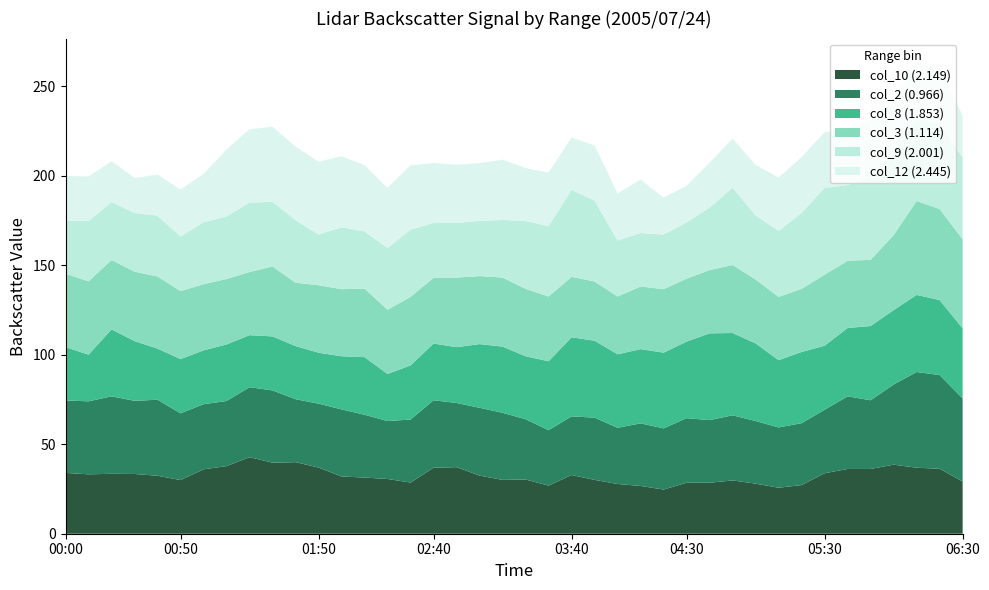

Reading left to right, list all the values displayed in this chart.

col_10 (2.149): 34.0	33.2	33.5	33.4	32.4	30.0	36.0	37.8	42.8	39.7	40.0	37.0	32.0	31.4	30.6	28.6	36.9	37.2	32.5	30.1	30.3	26.9	32.8	30.1	27.8	26.7	24.7	28.5	28.5	29.8	28.0	25.7	27.2	33.8	36.2	36.2	38.6	36.9	36.3	29.2
col_2 (0.966): 40.5	40.8	43.3	40.9	42.5	37.3	36.4	36.4	39.1	40.4	35.2	35.7	37.5	35.1	32.4	35.2	37.7	35.9	37.9	37.5	33.7	31.0	32.8	34.8	31.4	35.0	34.2	36.1	35.0	36.4	35.0	33.7	34.6	35.5	40.6	38.4	44.8	53.5	52.4	46.4
col_8 (1.853): 29.8	26.1	37.4	33.4	28.6	30.3	30.1	31.6	29.1	30.2	29.7	28.5	29.7	32.2	26.3	30.3	31.7	31.2	35.6	37.0	35.2	38.5	44.2	43.0	41.1	41.5	42.3	42.8	48.5	46.0	43.4	37.6	39.8	35.8	38.2	41.5	41.6	43.1	41.9	39.2
col_3 (1.114): 41.0	41.0	38.8	38.8	40.3	38.0	37.0	36.6	35.3	39.1	35.4	37.7	37.5	38.3	35.9	38.3	36.8	38.9	38.0	38.6	37.7	36.2	33.8	33.1	32.3	35.0	35.5	35.2	35.4	38.0	35.7	35.4	35.3	39.7	37.6	37.0	41.9	52.5	50.9	49.8
col_9 (2.001): 29.8	33.7	32.4	32.8	34.0	30.5	34.6	35.0	38.8	36.1	35.0	28.3	34.6	32.0	34.5	37.6	30.6	30.5	30.9	32.2	37.9	39.3	48.6	45.2	31.3	29.9	30.5	31.4	34.9	43.2	35.8	36.9	42.4	48.5	42.3	46.2	46.2	46.3	47.3	45.7
col_12 (2.445): 999.0	24.9	22.8	19.6	999.0	26.3	27.0	37.4	41.0	42.0	41.1	40.8	39.7	37.0	33.6	35.9	33.5	32.6	32.2	33.7	29.6	29.9	29.3	30.8	26.3	29.8	20.7	20.5	25.1	27.4	28.3	29.8	31.2	999.0	31.0	32.5	27.9	31.3	31.2	23.4